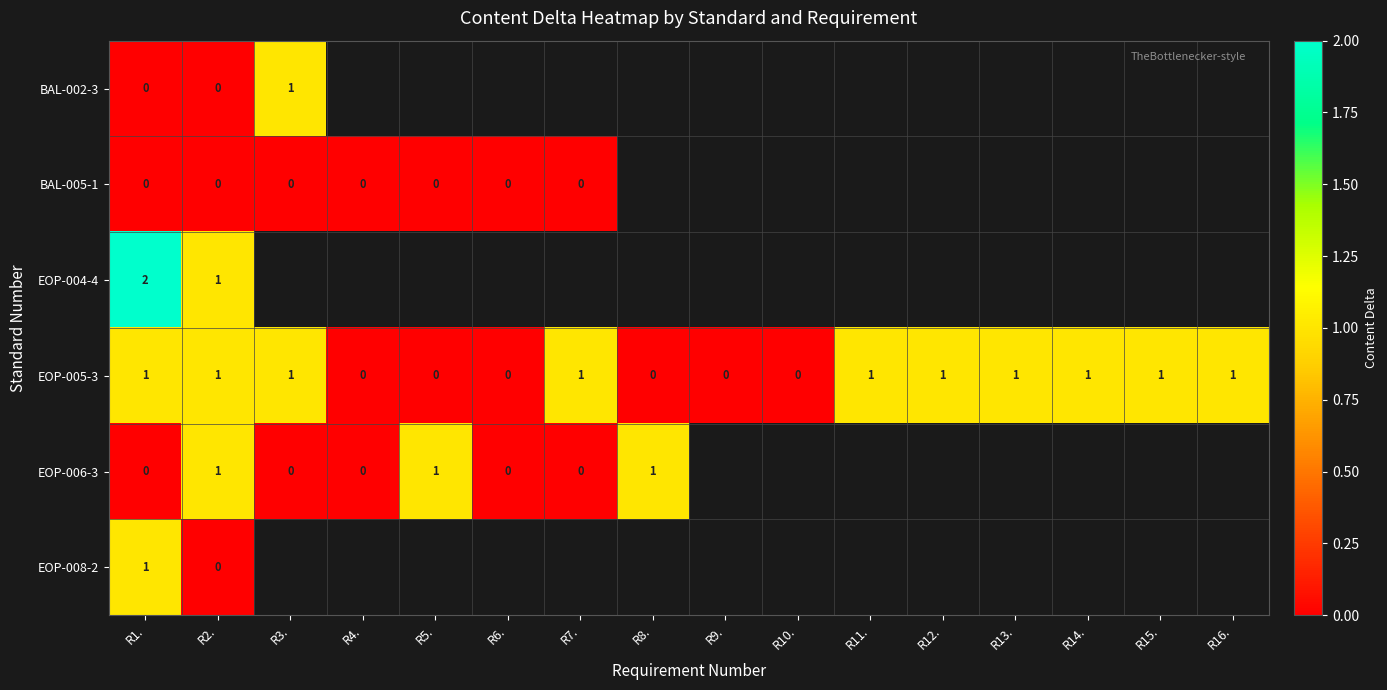

Count the EOP-005-3 values in the range 0 to 1.

16